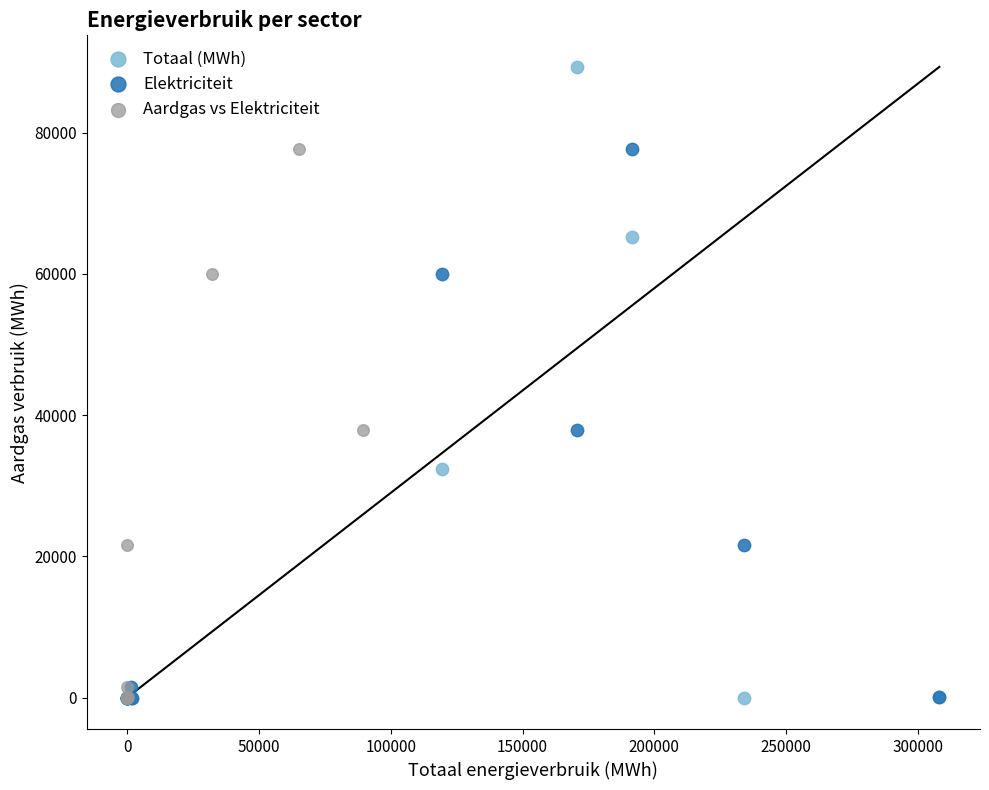

Which series reaches the maximum Y coordinate?

Totaal (MWh)